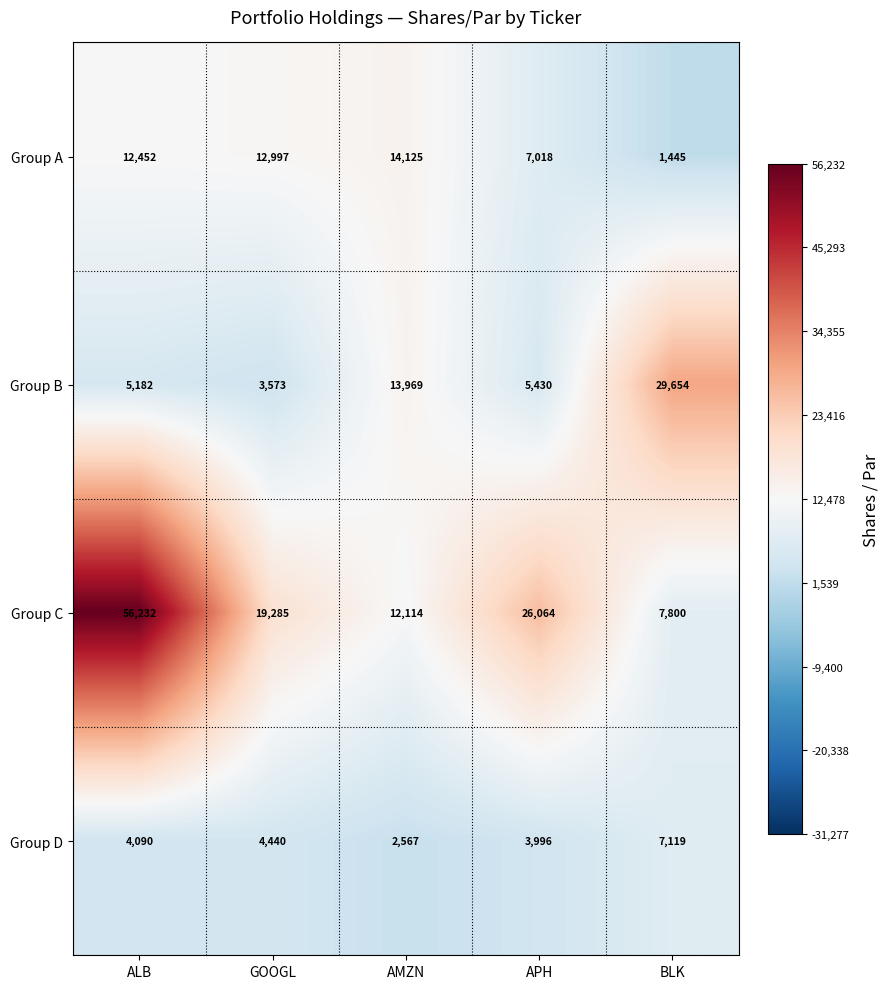

The Group B series shows 5182 at ALB. True or false?

True